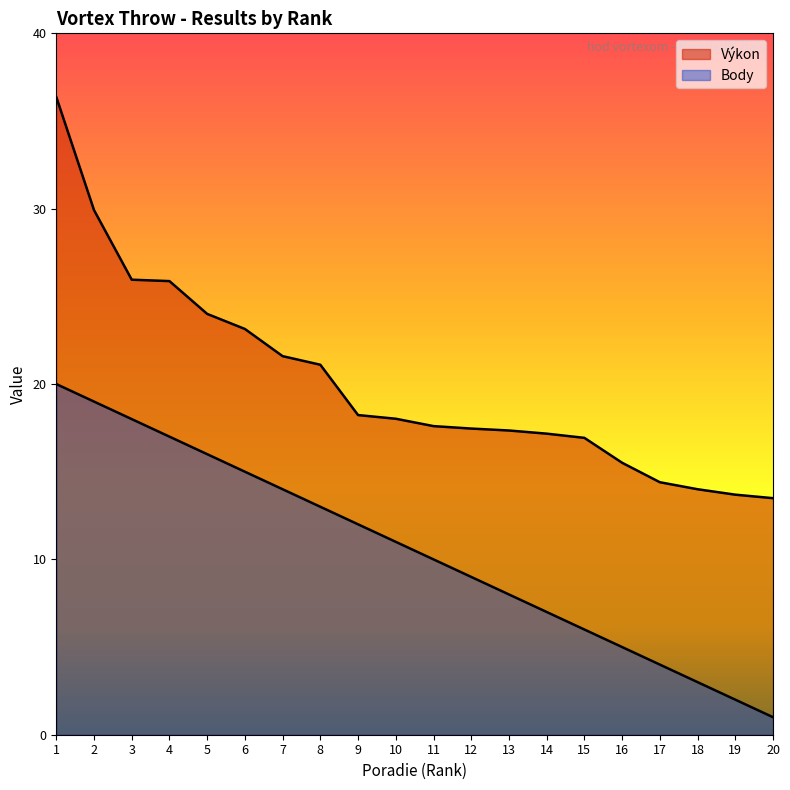

Rank the categories by Body value from lowest to highest.

20, 19, 18, 17, 16, 15, 14, 13, 12, 11, 10, 9, 8, 7, 6, 5, 4, 3, 2, 1